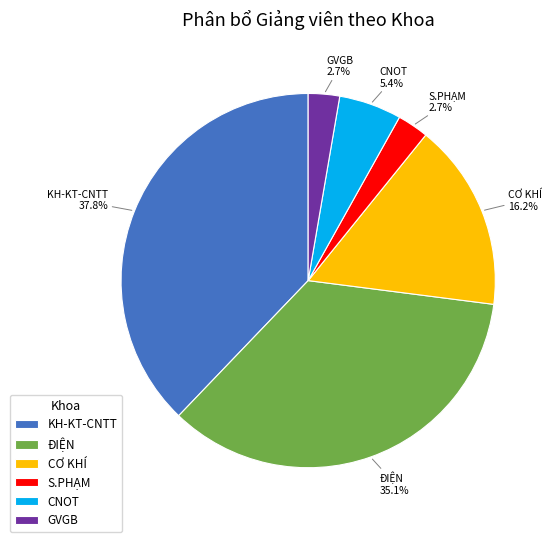

To the nearest percent, what portion does CNOT represent?

5%